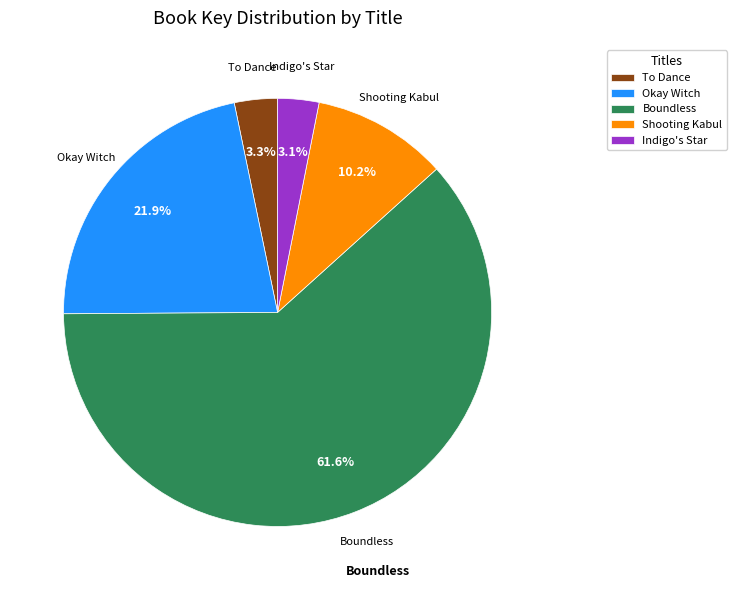

What percentage is NOT represented by Indigo's Star?

96.9%